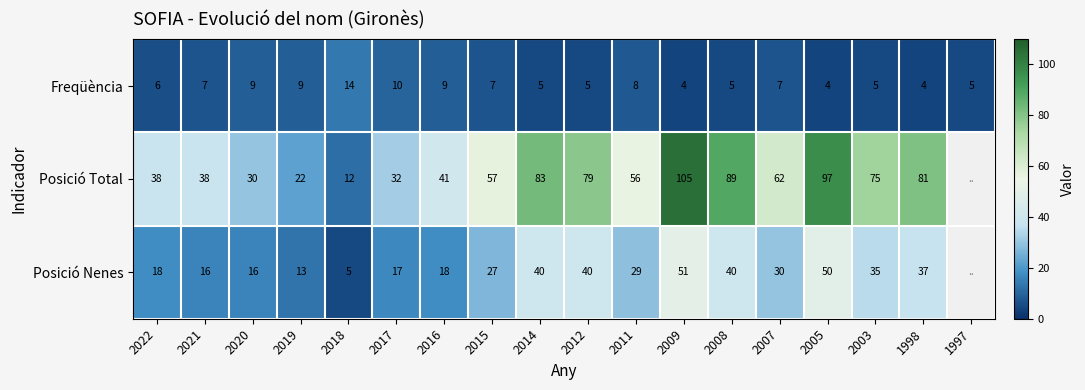

What is the difference between the maximum and minimum values in the Freqüència series?

10